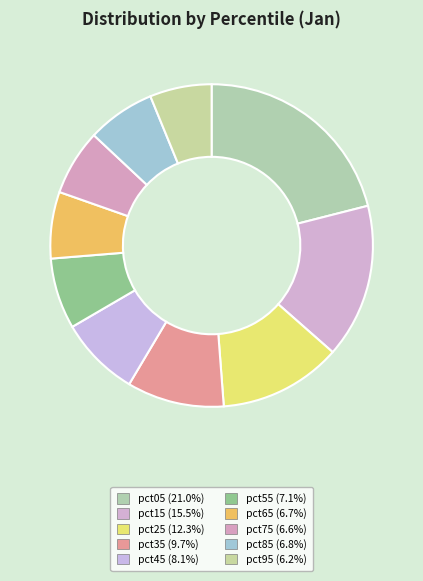

Count the number of slices in the pie.

10